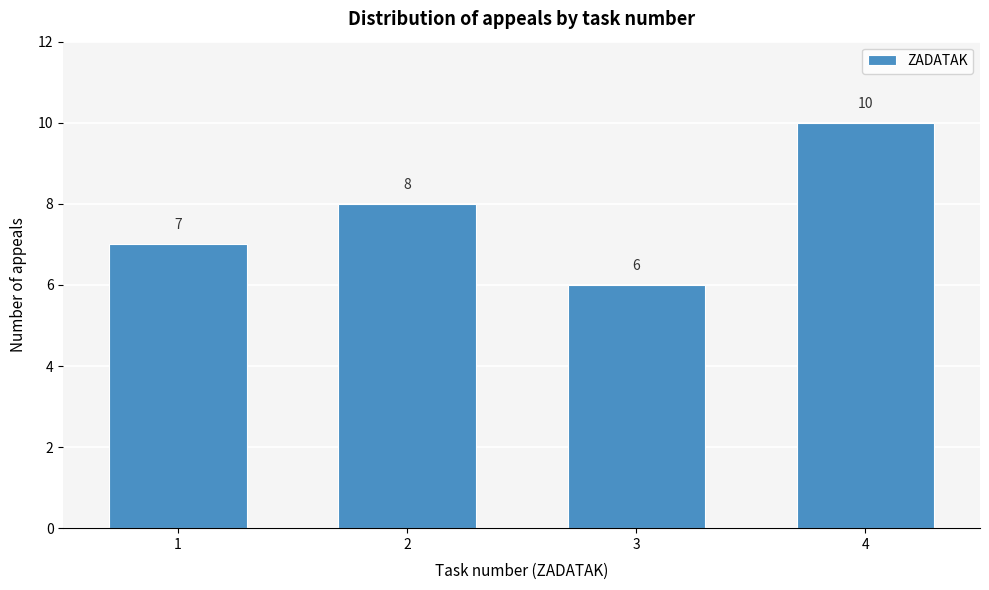

Reading right to left, extract all data points from this chart.

4=10	3=6	2=8	1=7